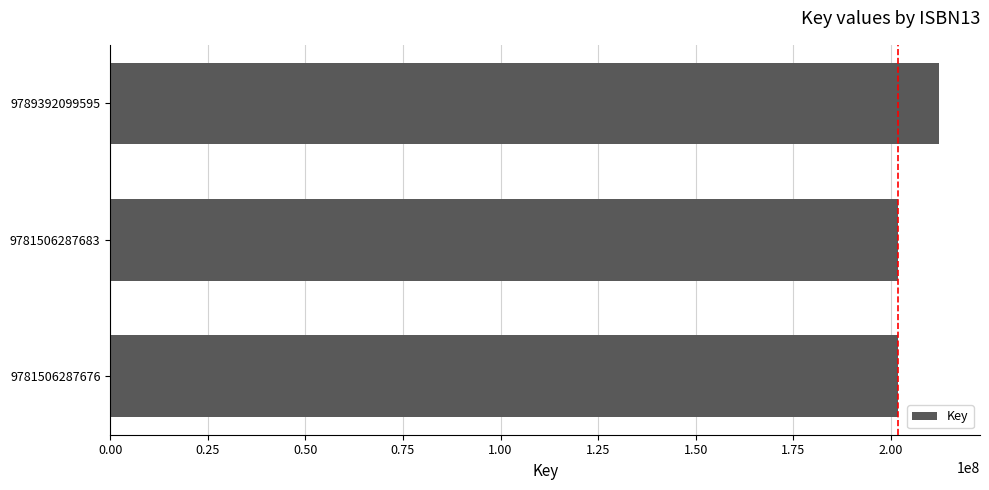

The chart shows a value of 94734410 at 9789392099595. True or false?

False